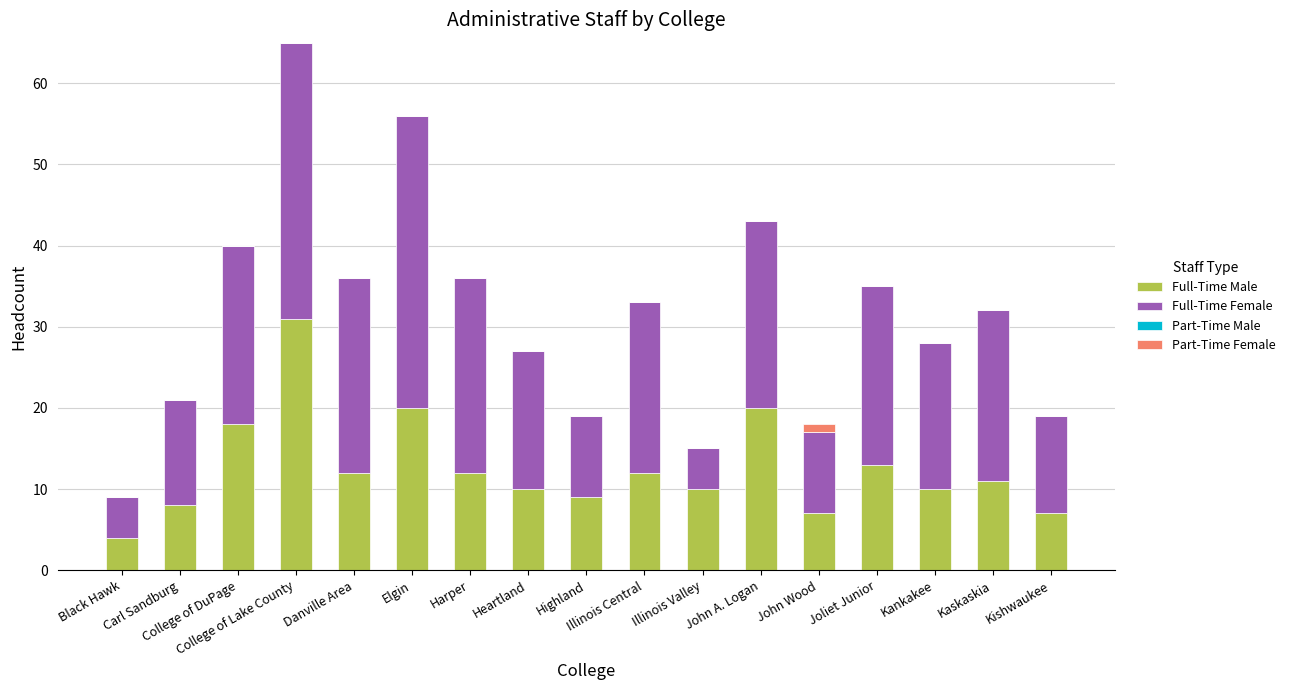

What is the sum of all Full-Time Male values?

214